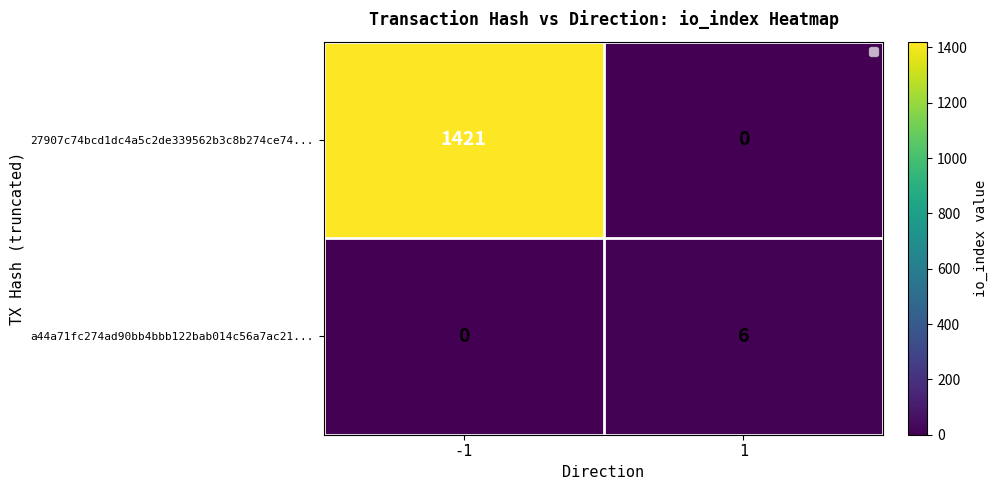

How many distinct data groups are displayed?

2